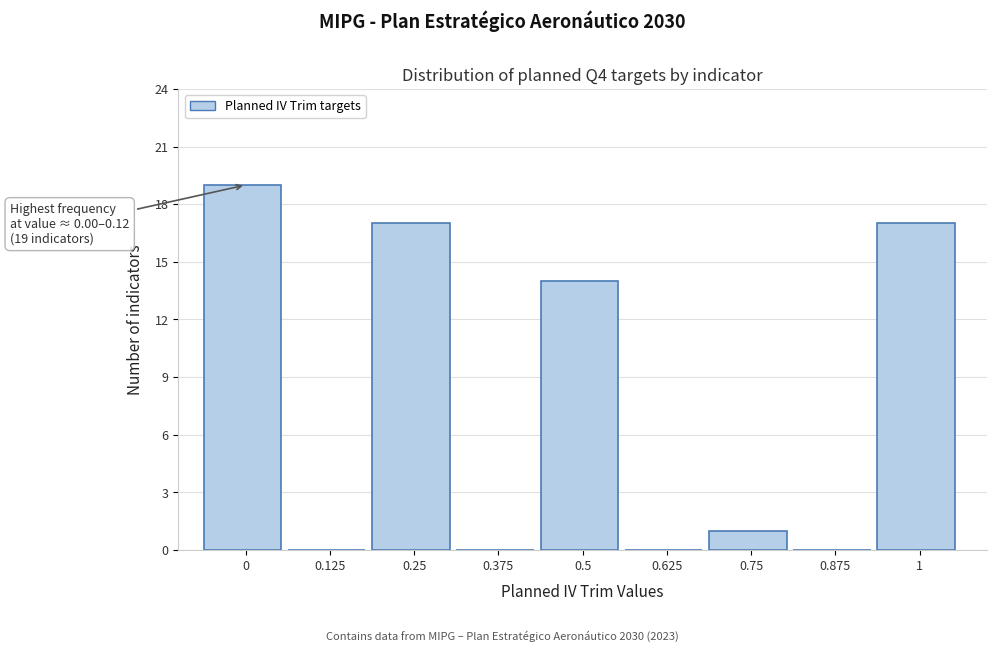

Reading left to right, transcribe all the data shown in this chart.

0=19	0.125=0	0.25=17	0.375=0	0.5=14	0.625=0	0.75=1	0.875=0	1=17